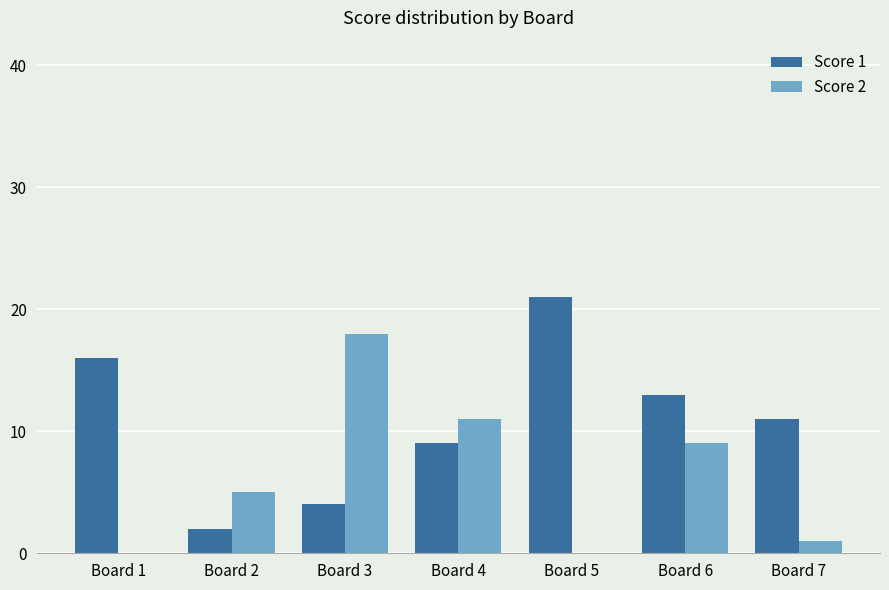

Count the number of data series in this chart.

2